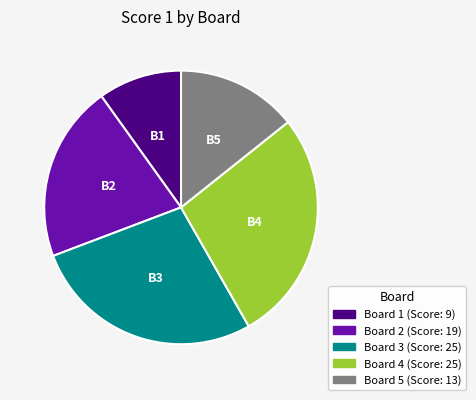

The Board 1 slice represents 10% of the pie. True or false?

True